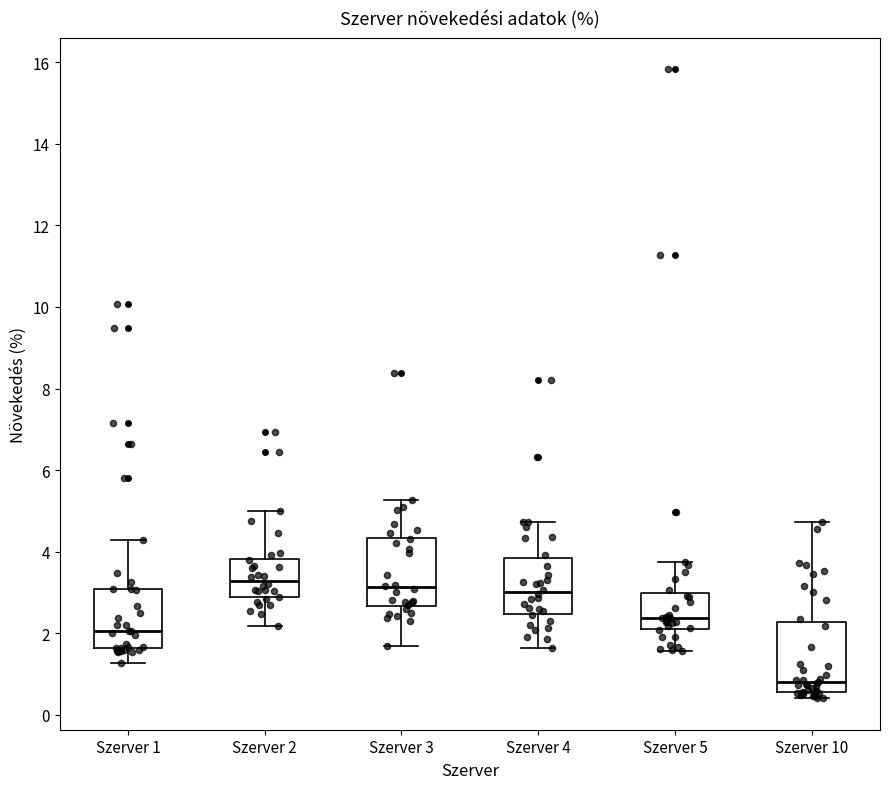

Reading left to right, transcribe this box plot: for each box, give where its median line is, the range the box spans, and where its two whiskers end, as read against the y-axis. The values are not printed on the chart, so give them approximately, as read against the axis.

Szerver 1: median 2.0, box 1.6 to 3.0, whiskers 1.2 to 4.2
Szerver 2: median 3.2, box 2.8 to 3.8, whiskers 2.2 to 5.0
Szerver 3: median 3.2, box 2.6 to 4.4, whiskers 1.6 to 5.2
Szerver 4: median 3.0, box 2.4 to 3.8, whiskers 1.6 to 4.8
Szerver 5: median 2.4, box 2.2 to 3.0, whiskers 1.6 to 3.8
Szerver 10: median 0.8, box 0.6 to 2.2, whiskers 0.4 to 4.8